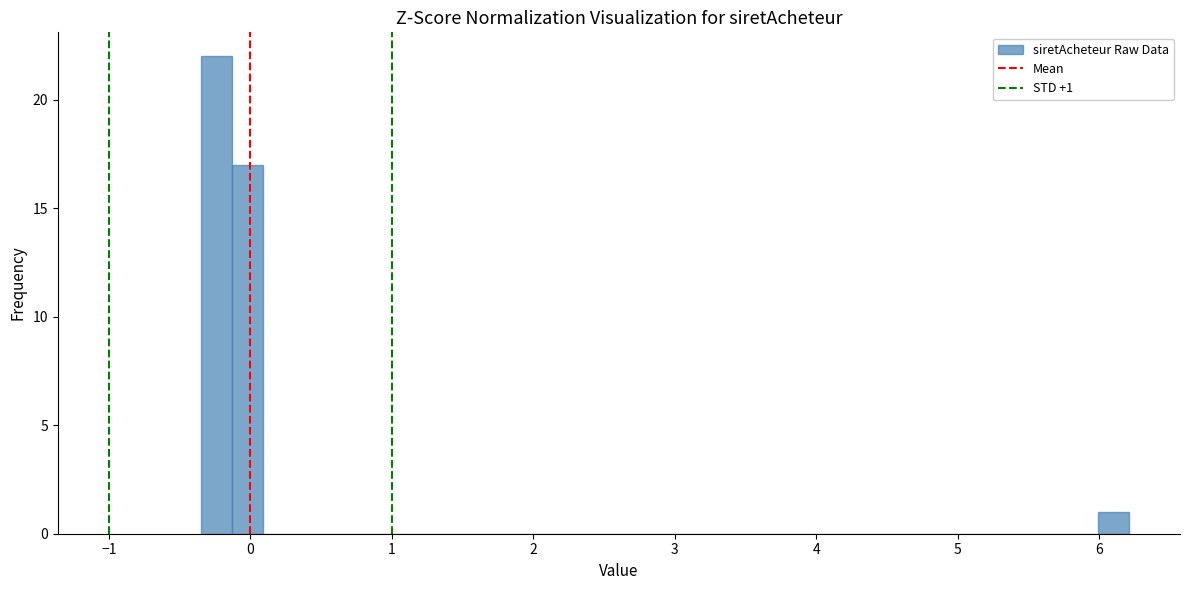

Around what value on the x-axis is the tallest bar? Give the approximate position of its centre, as read against the axis.

-0.2